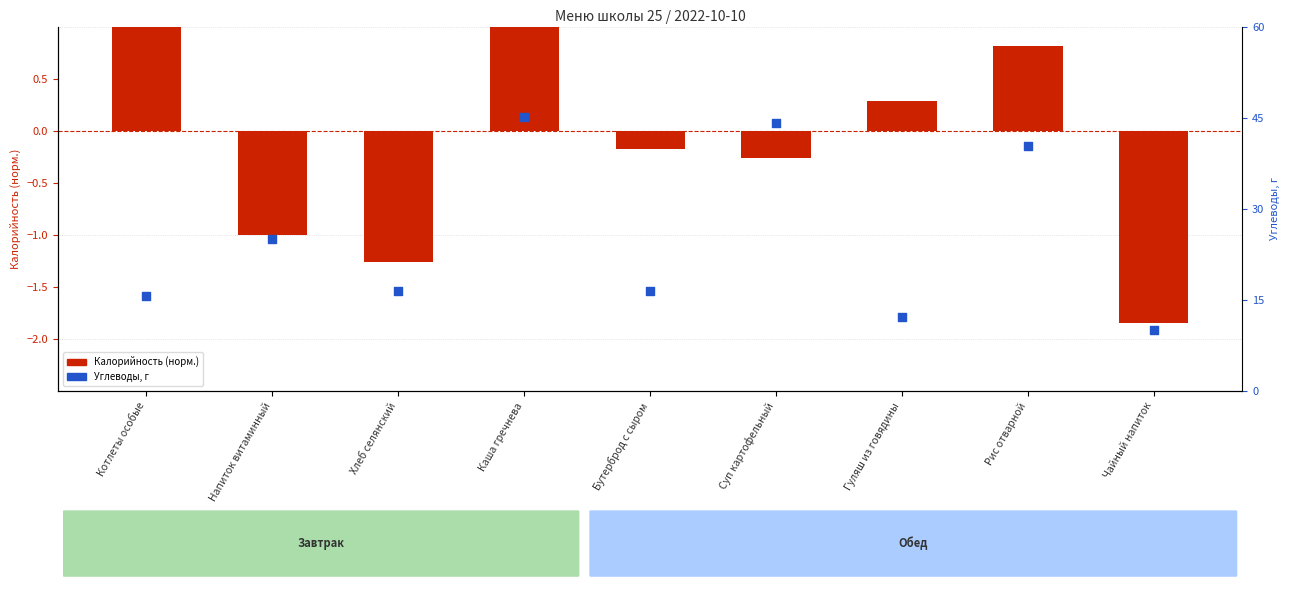

Which series has the largest total across all categories?

Углеводы